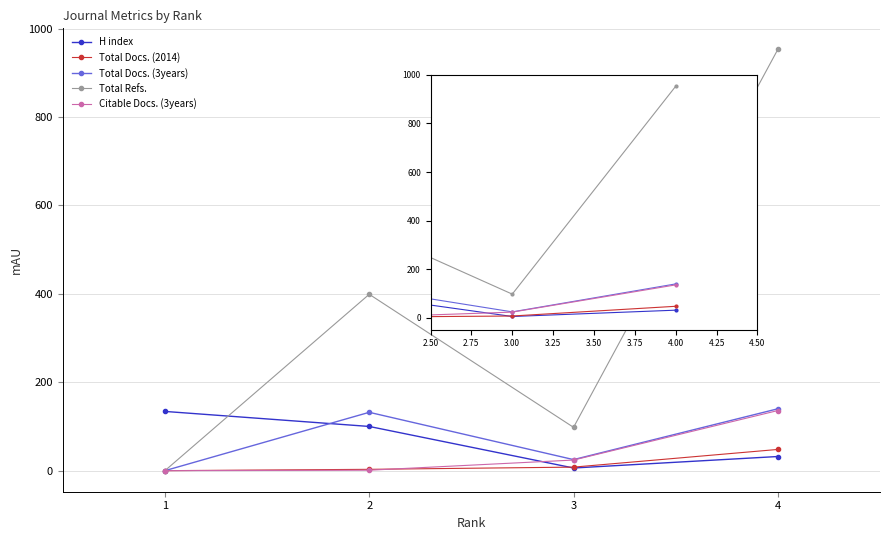

Which series changed the most between 2 and 3?

Total Refs.